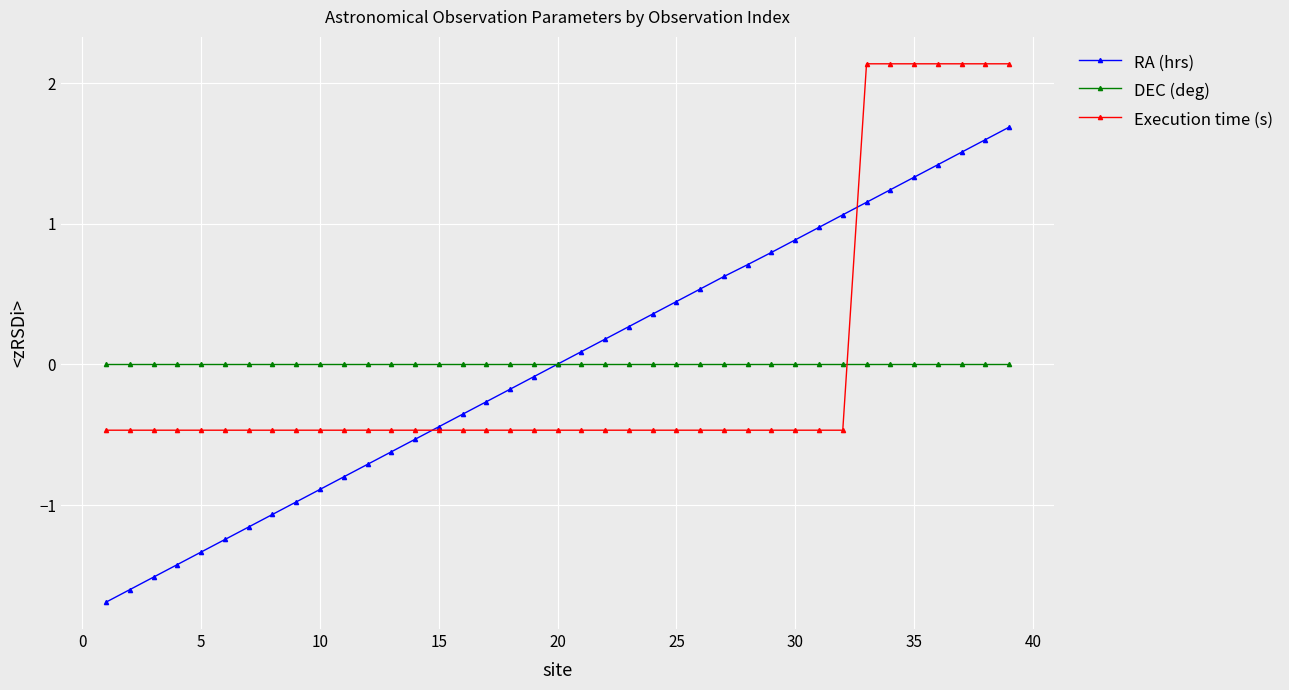

How many times do Execution time (s) and DEC (deg) cross each other?

1